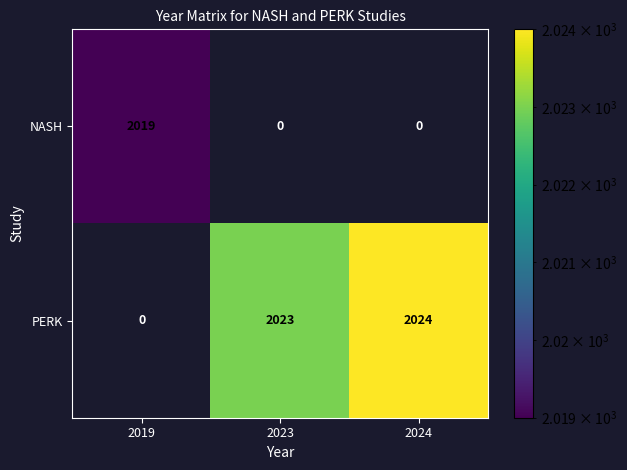

The value of PERK at 2024 is 937. True or false?

False